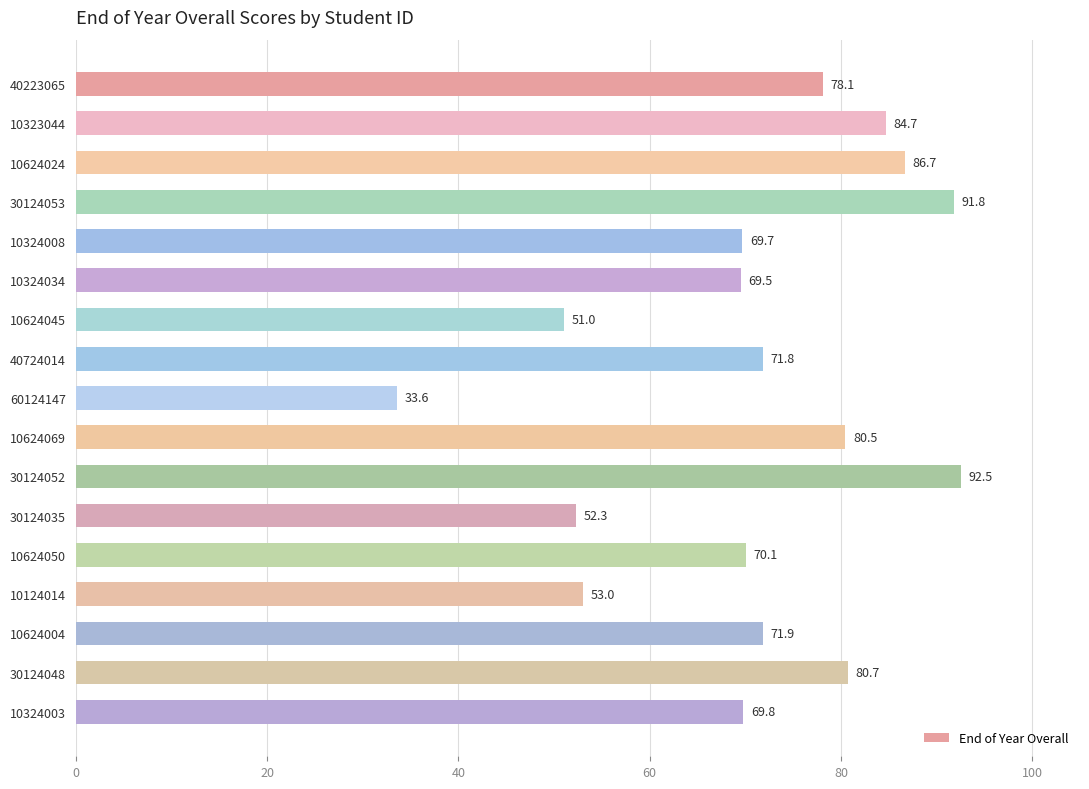

How many data points are less than 71?

8